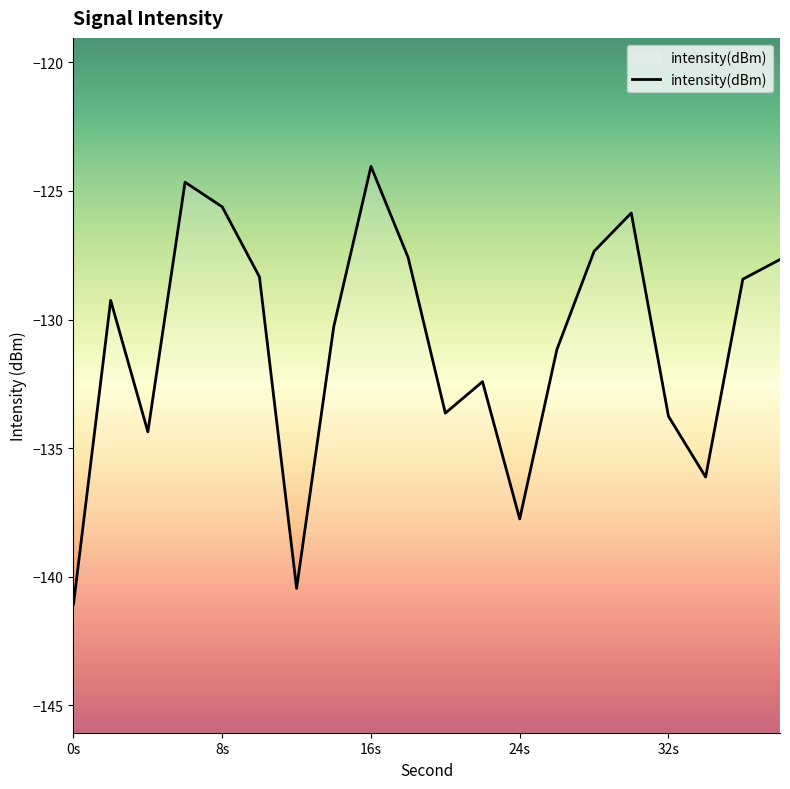

Reading left to right, what are all the values shown in this chart?

-141.1	-129.3	-134.4	-124.7	-125.6	-128.3	-140.5	-130.3	-124.0	-127.6	-133.6	-132.4	-137.8	-131.2	-127.3	-125.9	-133.8	-136.1	-128.4	-127.7